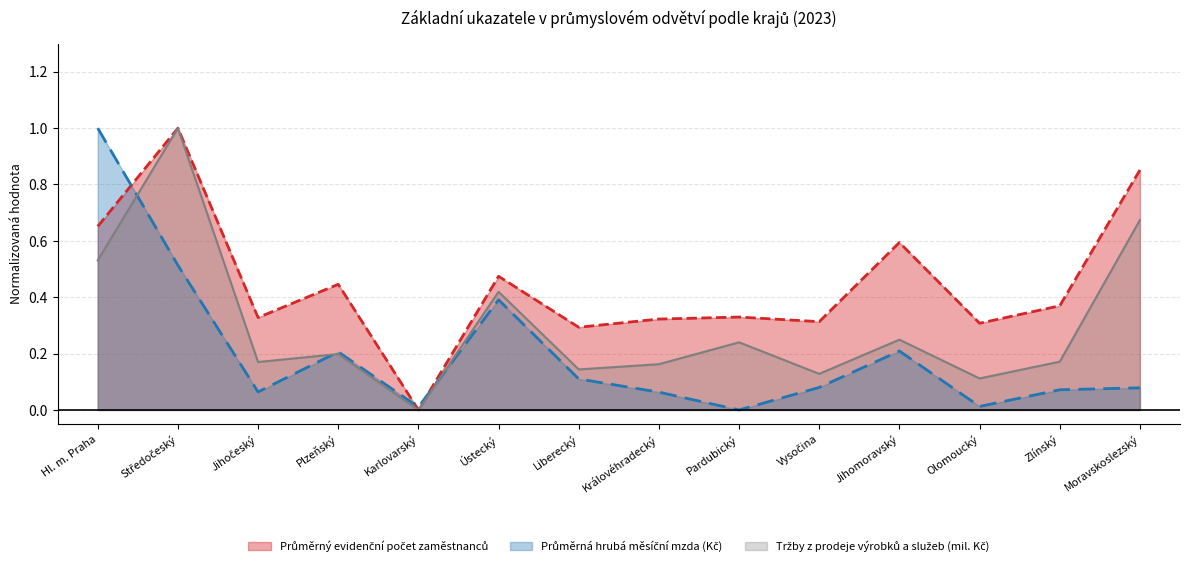

Between which two adjacent categories do Průměrná hrubá měsíční mzda (Kč) and Tržby z prodeje výrobků a služeb (mil. Kč) first intersect?

Hl. m. Praha and Středočeský